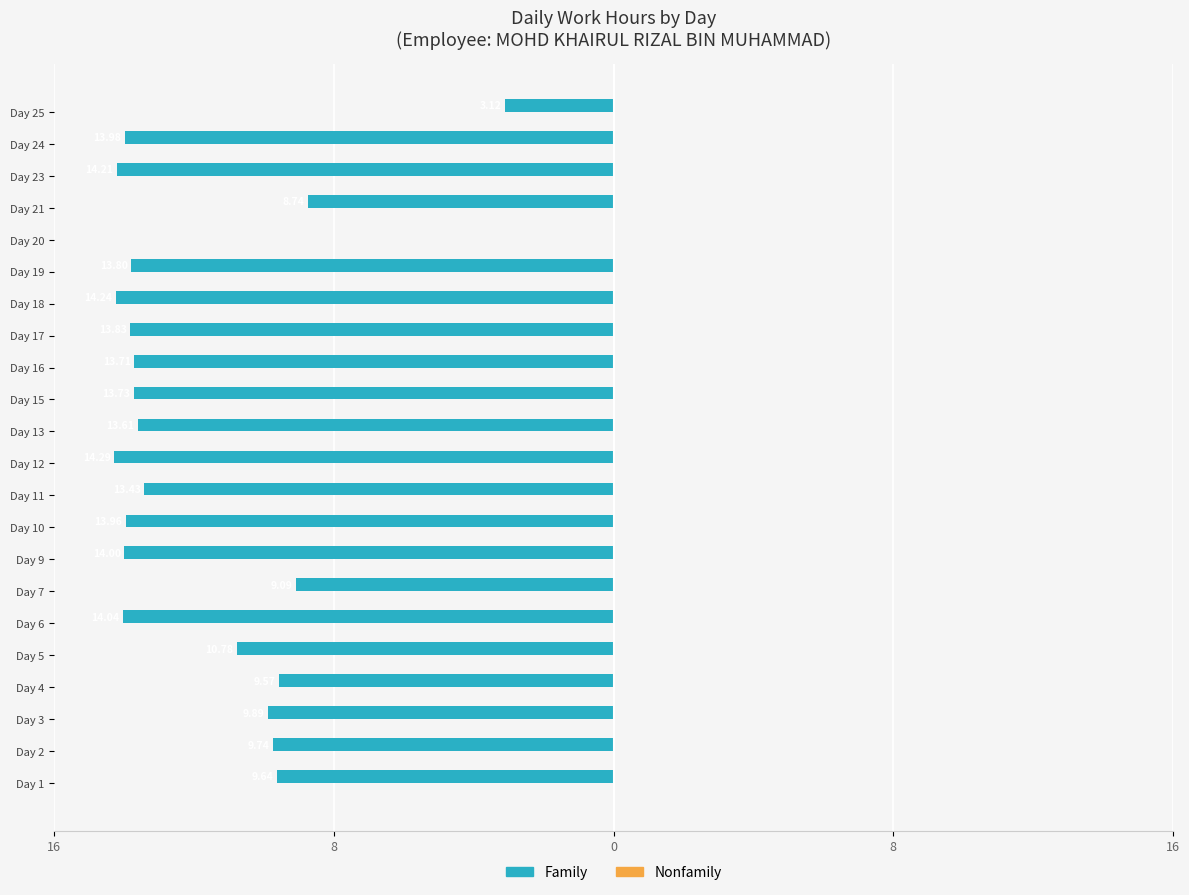

Are the bars horizontal?

Yes